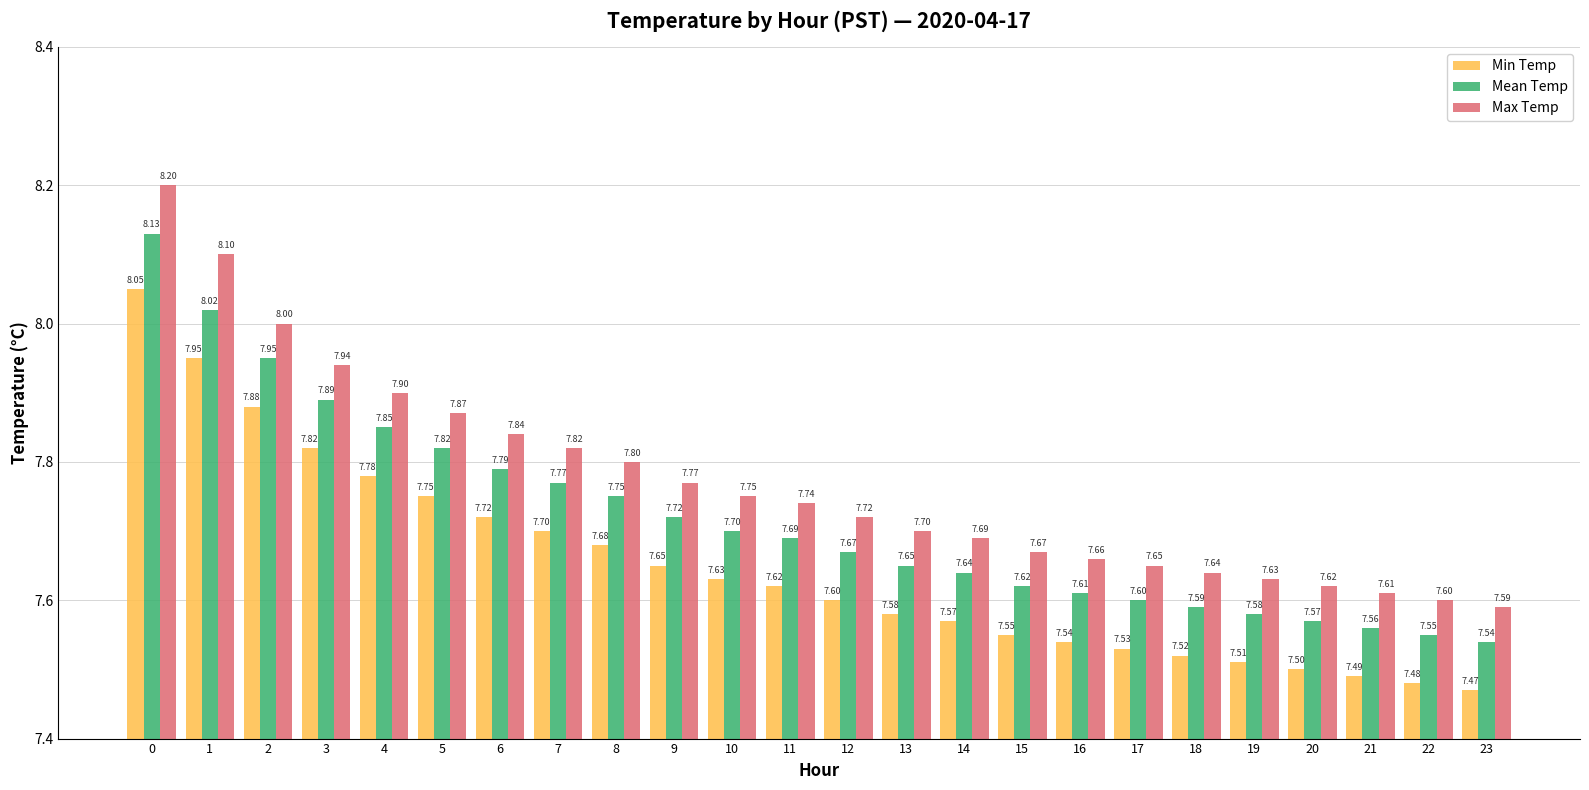

What is the total value across all series at 4?

23.5